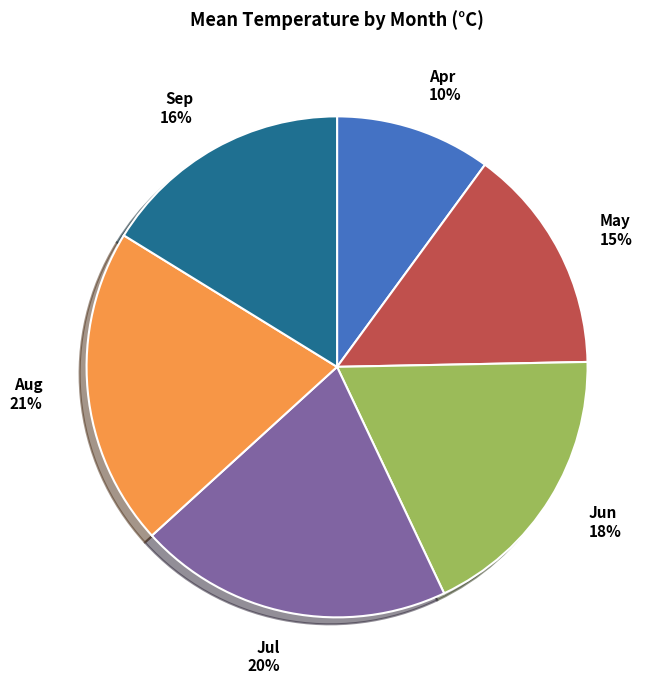

Is there any slice that represents more than half of the pie?

No